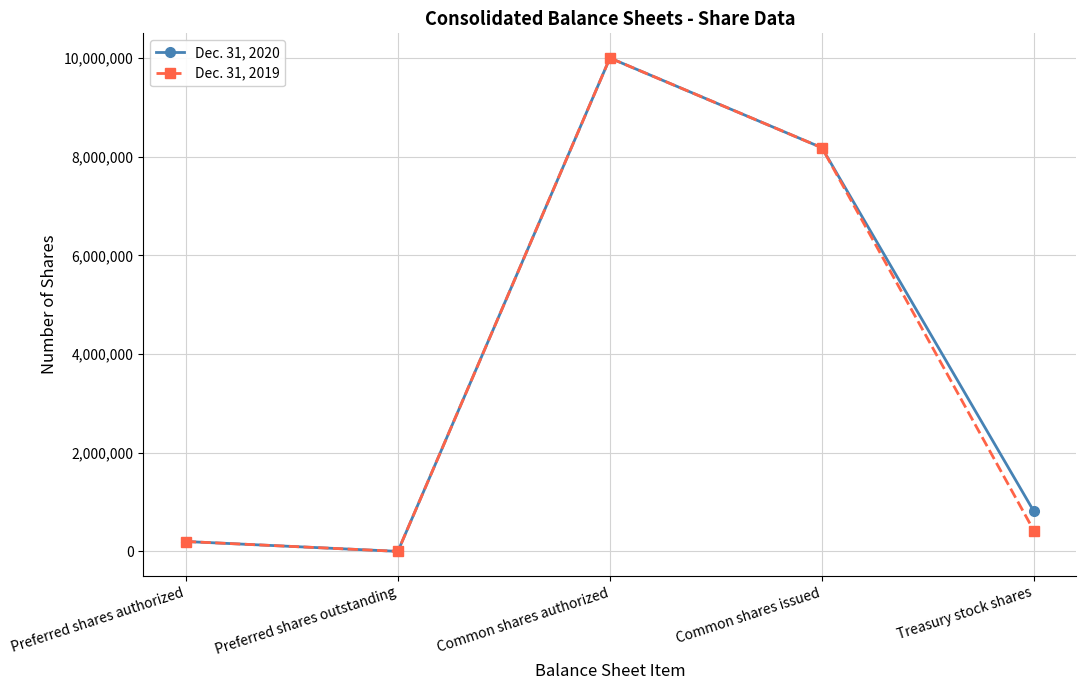

What is the difference between the maximum and minimum values in the Dec. 31, 2020 series?

10000000